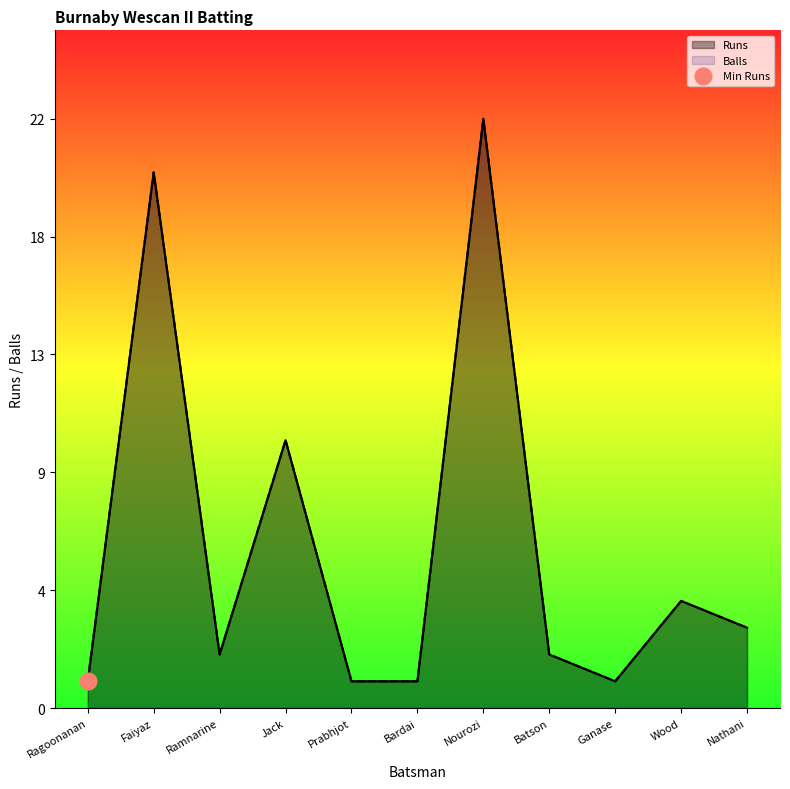

Where is the first local minimum for Runs?

Ramnarine